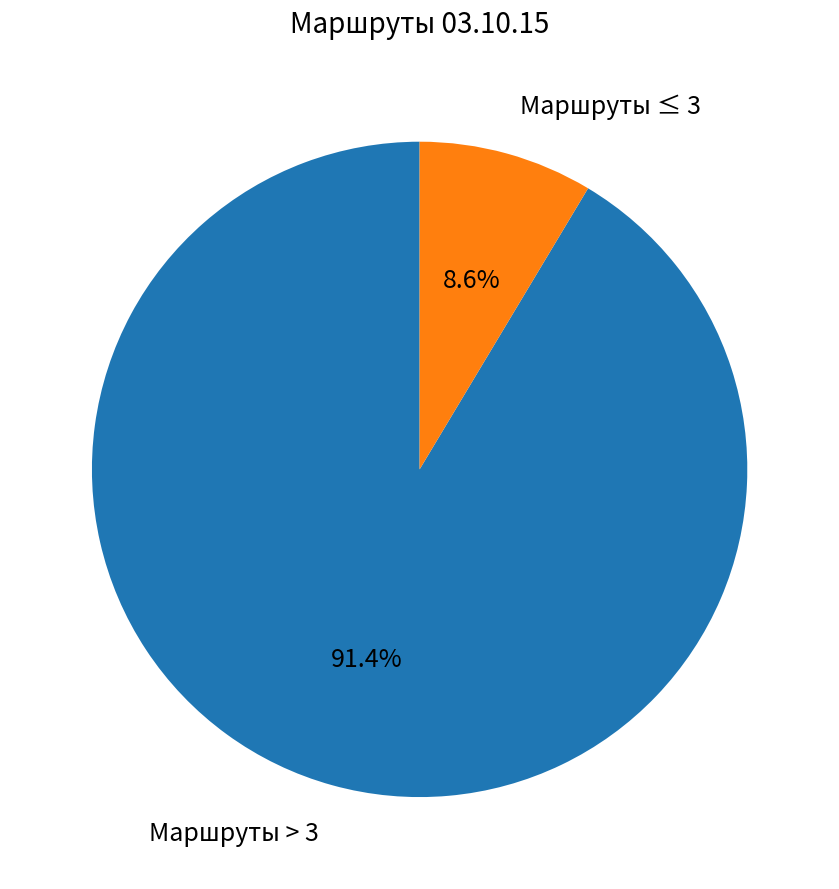

Which slice is the smallest?

Маршруты ≤ 3